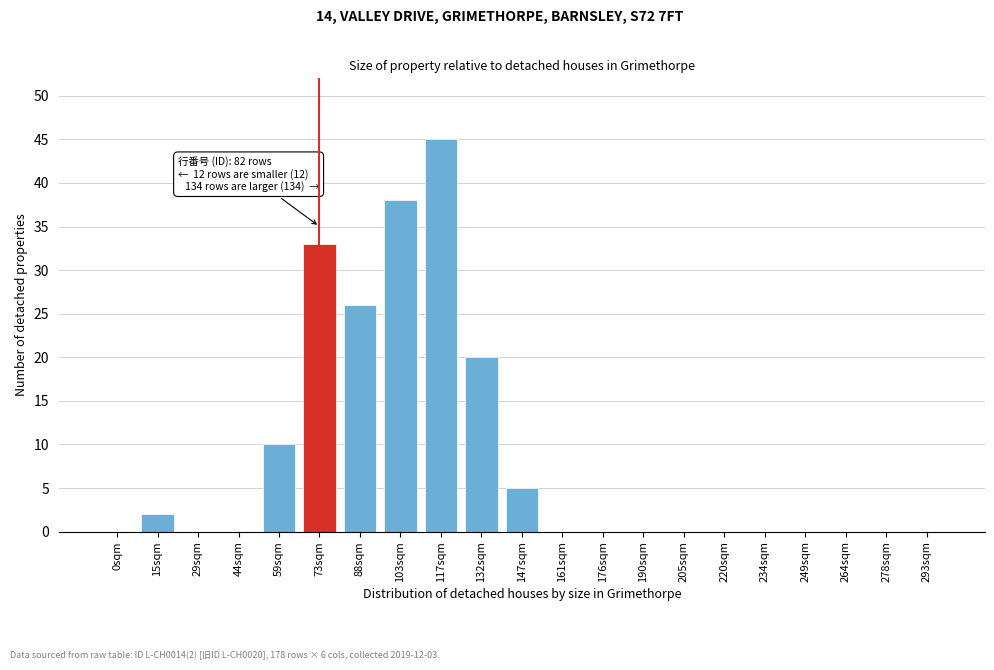

Reading right to left, what are all the values shown in this chart?

293sqm=0	278sqm=0	264sqm=0	249sqm=0	234sqm=0	220sqm=0	205sqm=0	190sqm=0	176sqm=0	161sqm=0	147sqm=5	132sqm=20	117sqm=45	103sqm=38	88sqm=26	73sqm=33	59sqm=10	44sqm=0	29sqm=0	15sqm=2	0sqm=0